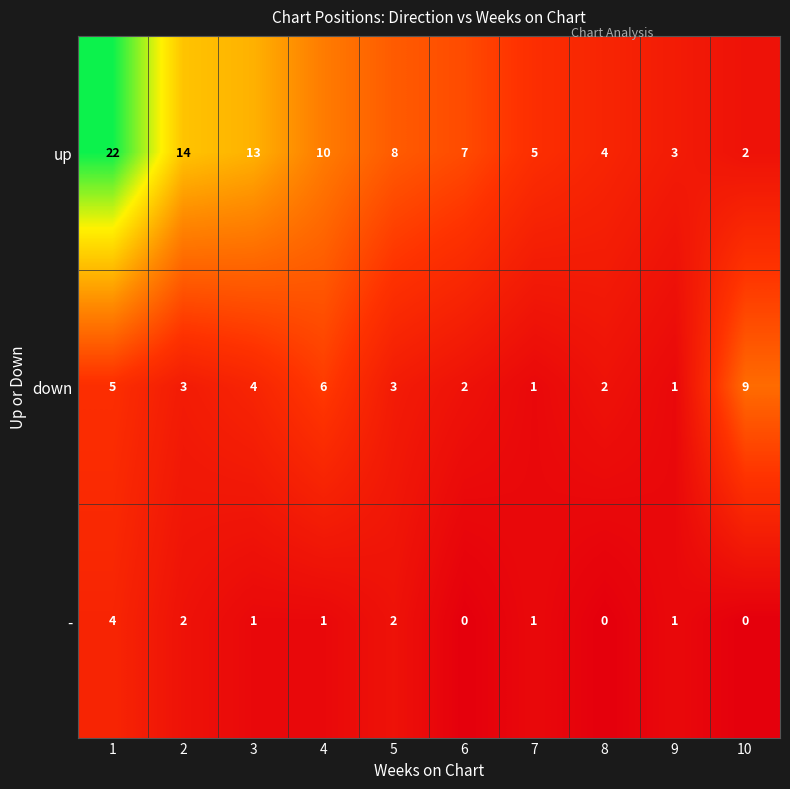

Reading left to right, extract all data points from this chart.

up: 1=22	2=14	3=13	4=10	5=8	6=7	7=5	8=4	9=3	10=2
down: 1=5	2=3	3=4	4=6	5=3	6=2	7=1	8=2	9=1	10=9
-: 1=4	2=2	3=1	4=1	5=2	6=0	7=1	8=0	9=1	10=0